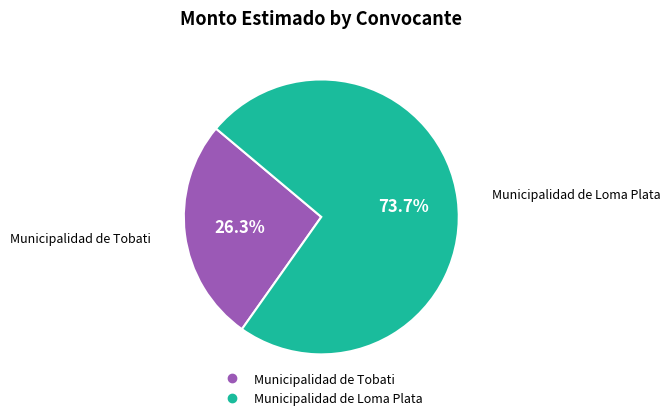

To the nearest percent, what percentage of the pie is Municipalidad de Tobati?

26%